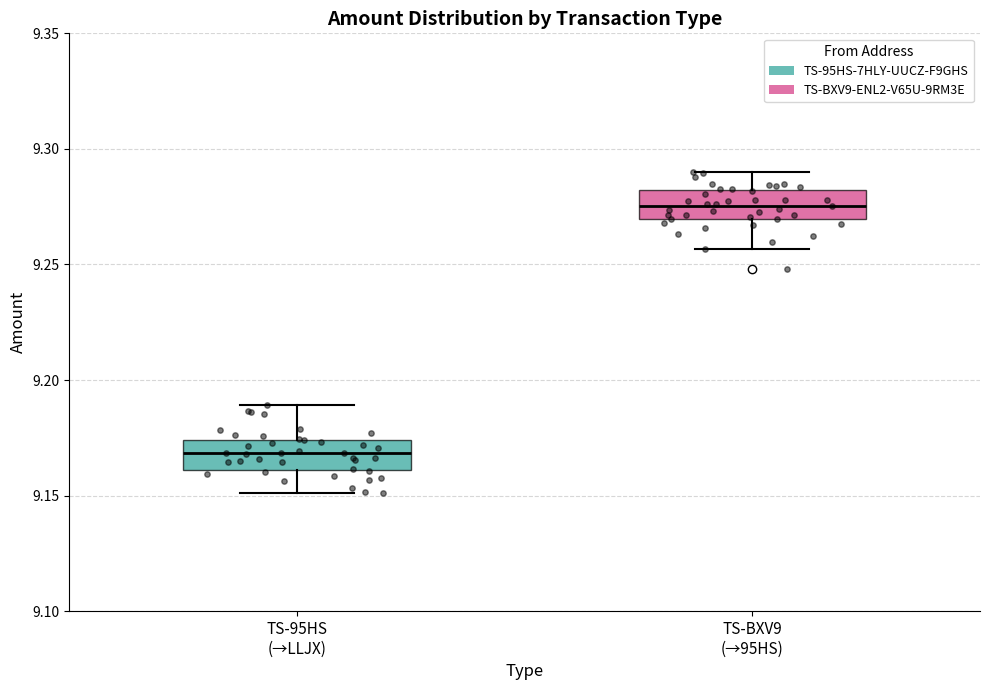

Reading left to right, transcribe this box plot: for each box, give where its median line is, the range the box spans, and where its two whiskers end, as read against the y-axis. The values are not printed on the chart, so give them approximately, as read against the axis.

TS-95HS (→LLJX): median 9.170, box 9.160 to 9.175, whiskers 9.150 to 9.190
TS-BXV9 (→95HS): median 9.275, box 9.270 to 9.280, whiskers 9.255 to 9.290